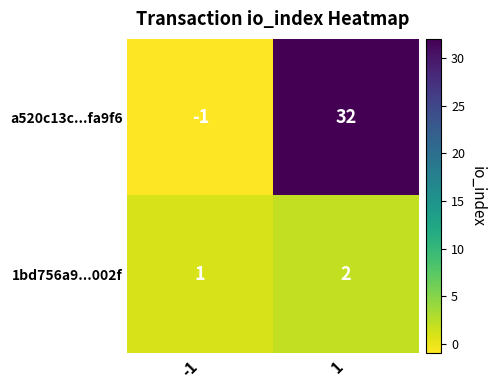

What is the sum of the a520c13c...fa9f6 values at -1 and 1?

31